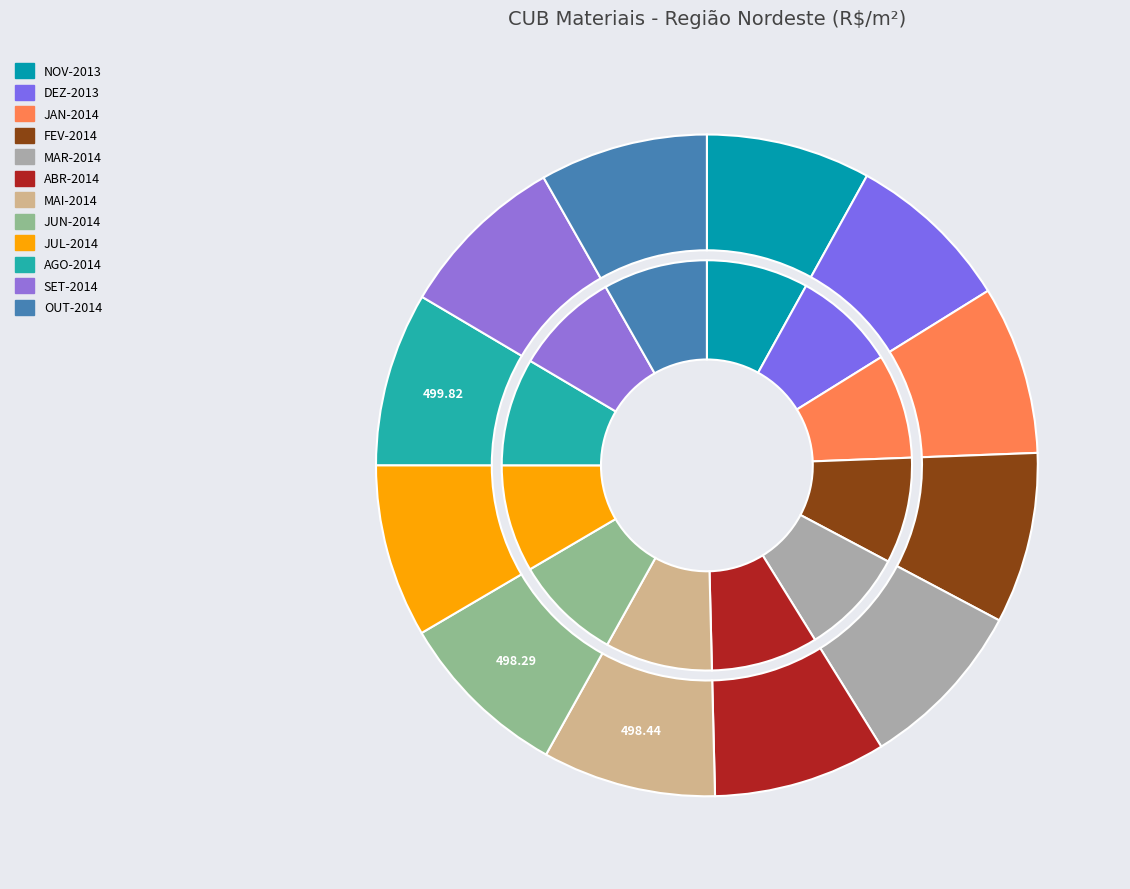

Rank the categories by value from lowest to highest.

NOV-2013, DEZ-2013, OUT-2014, JAN-2014, SET-2014, FEV-2014, MAR-2014, ABR-2014, JUL-2014, JUN-2014, MAI-2014, AGO-2014